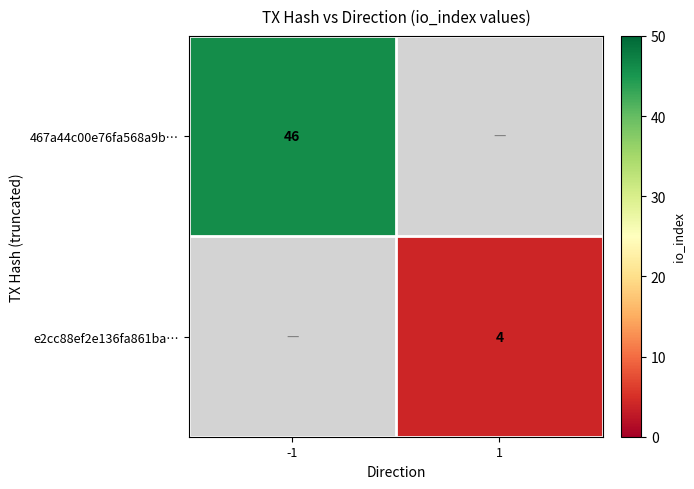

At how many categories does at least one series exceed 20?

1